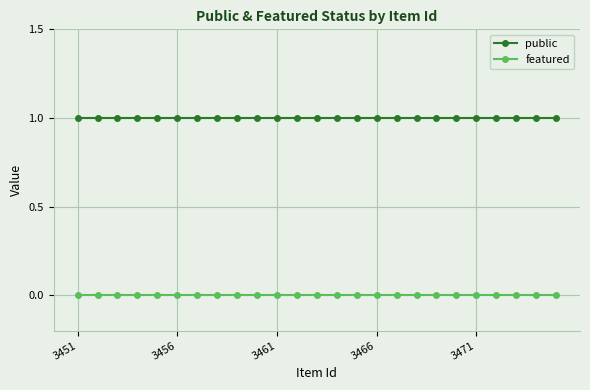

List the series in order of their overall mean, highest first.

public, featured